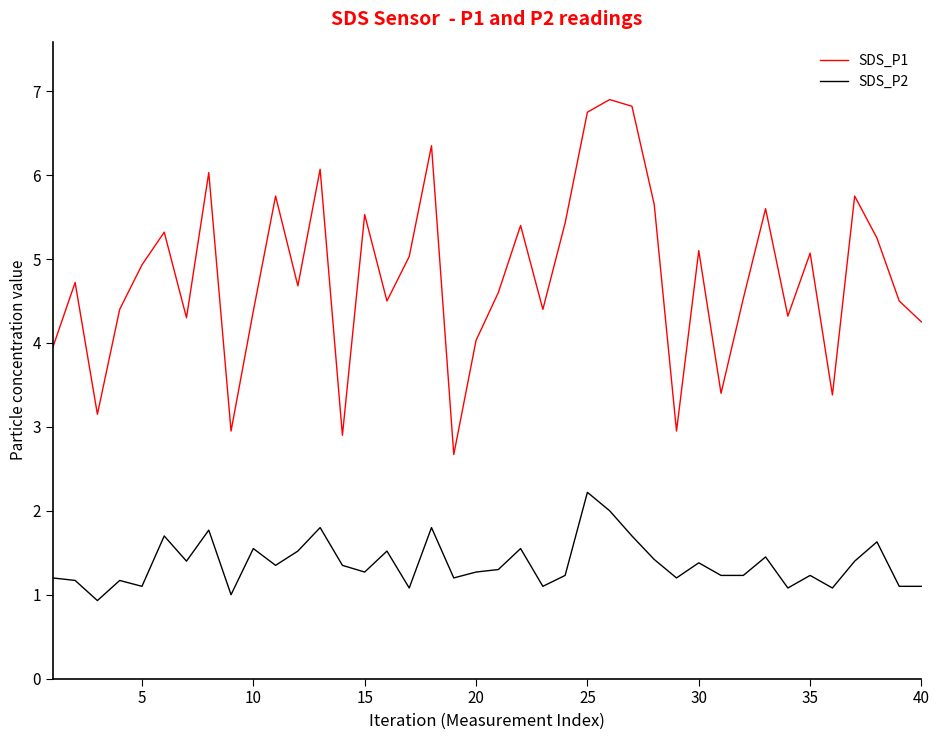

Which series has the widest spread of values?

SDS_P1